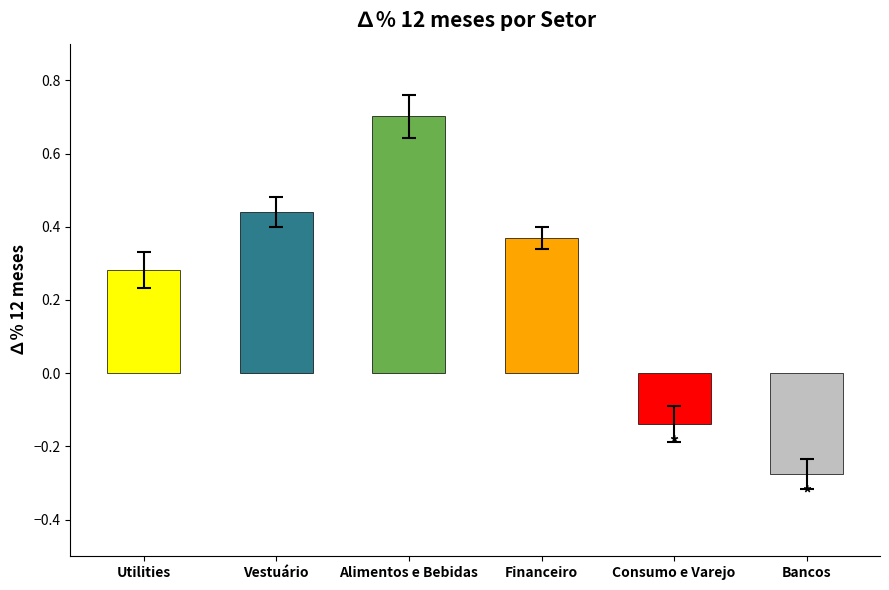

What is the label of the 6th bar from the left?

Bancos